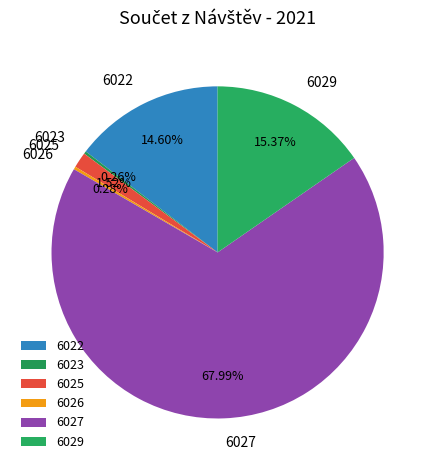

What is the largest slice in the pie chart?

6027